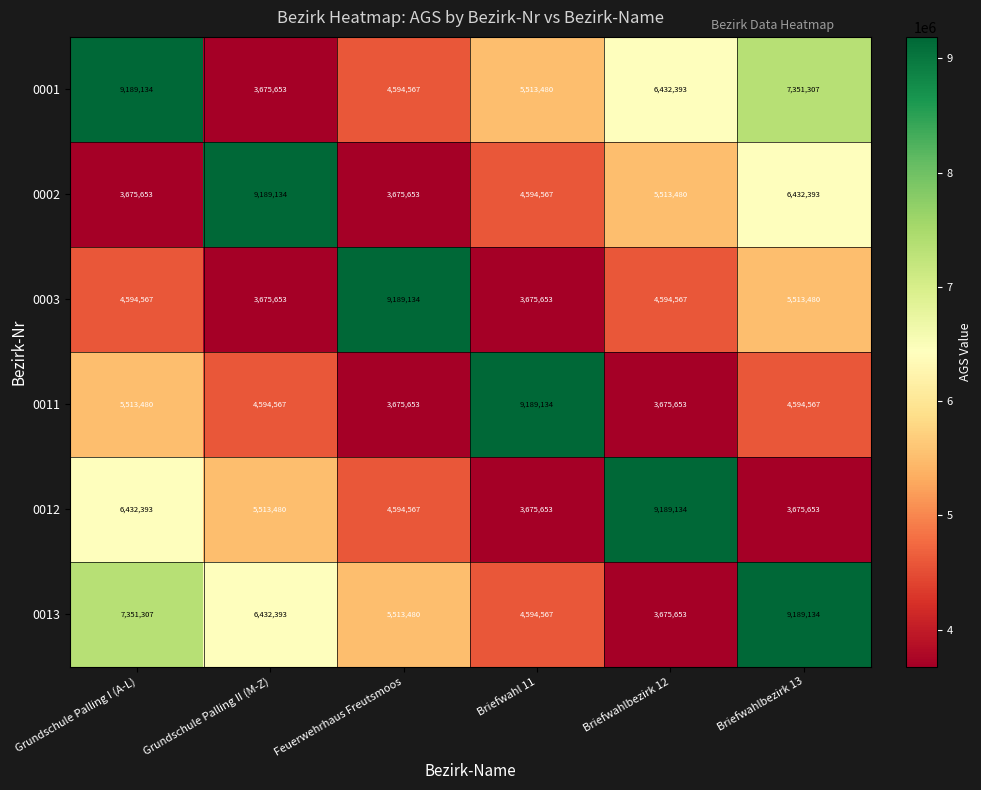

What is the maximum value for 0013?

9189134